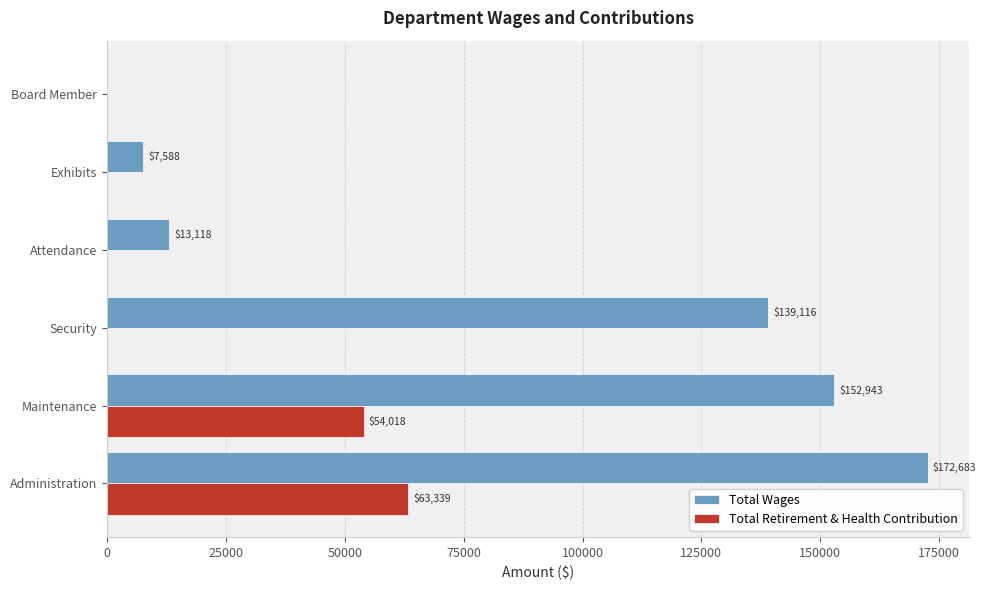

Which series has the largest total across all categories?

Total Wages